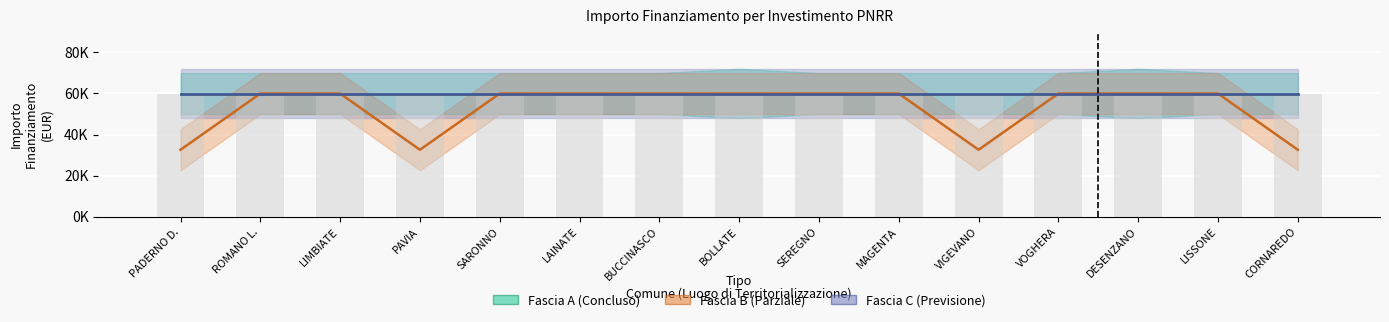

What is the label of the 11th bar from the left?

VIGEVANO